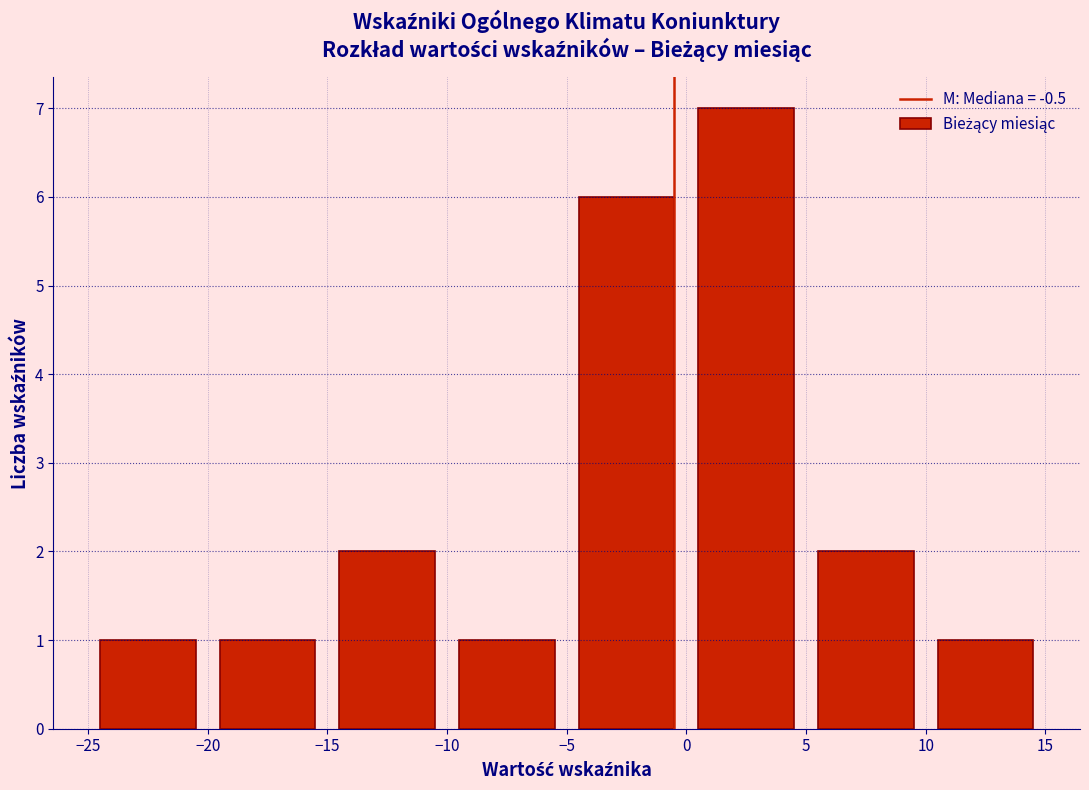

Reading left to right, transcribe this chart: for each bar, give the range it covers on the x-axis and its height. The values are not printed on the chart, so give them approximately, as read against the axis.

-25 to -20: 1
-20 to -15: 1
-15 to -10: 2
-10 to -5: 1
-5 to 0: 6
0 to 5: 7
5 to 10: 2
10 to 15: 1